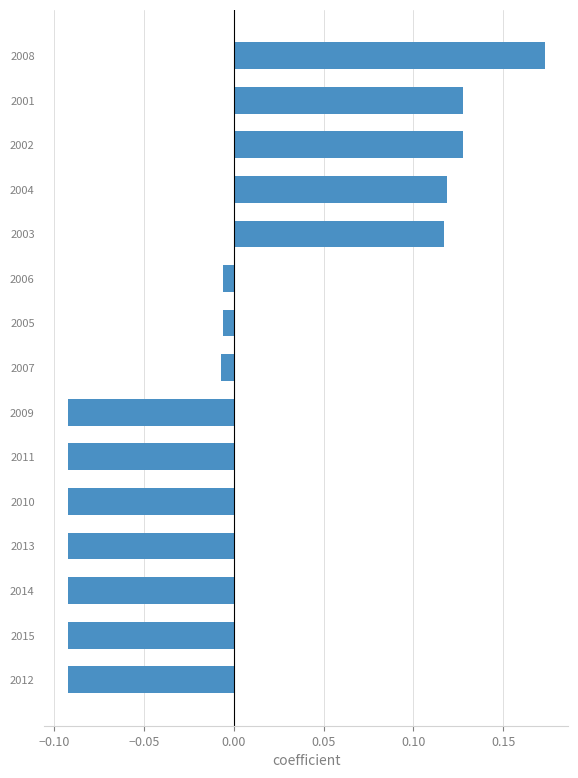

Count the number of data series in this chart.

1